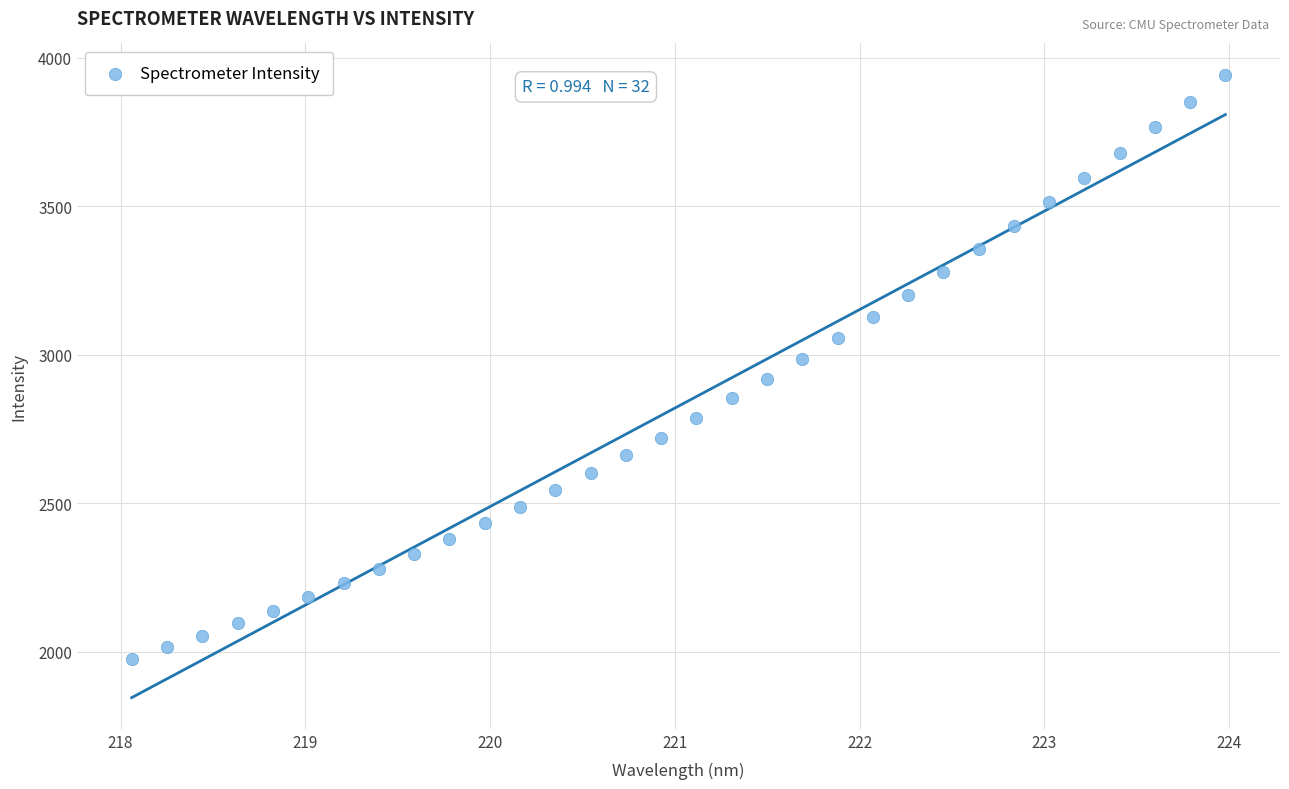

What is the range of Y values (max minus min)?

1967.6